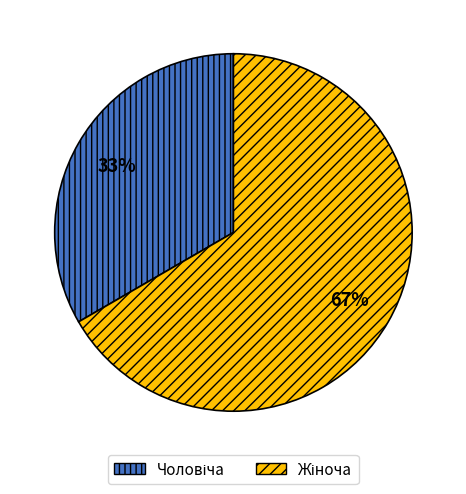

Does any single category account for the majority?

Yes